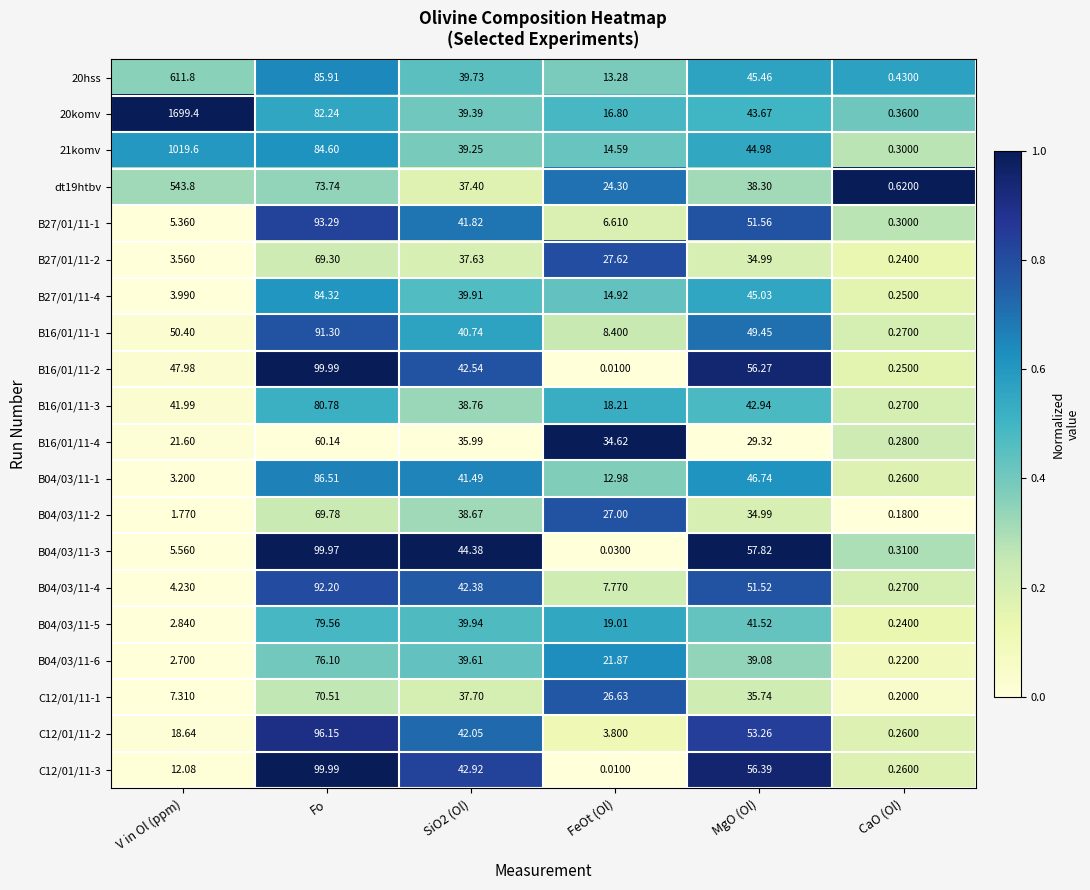

At which category does the chart reach its minimum across all series?

FeOt (Ol)